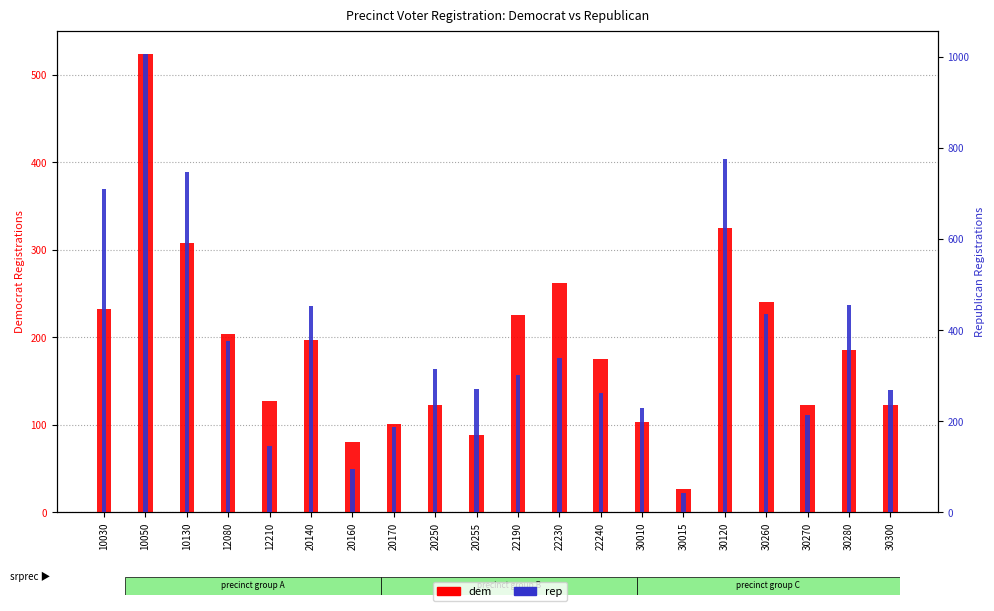

What are all the series names shown in the legend?

dem, rep